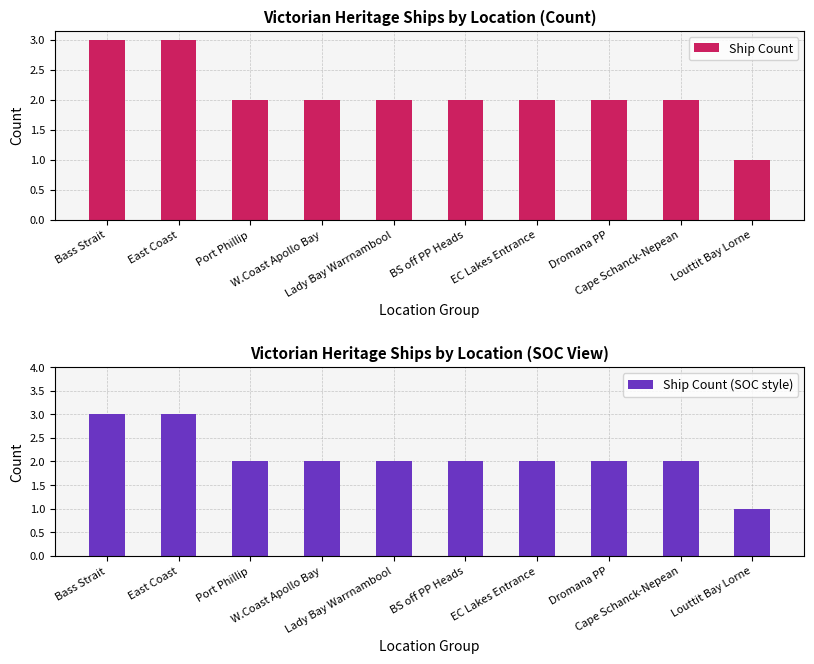

What is the total value across all series at EC Lakes Entrance?

4